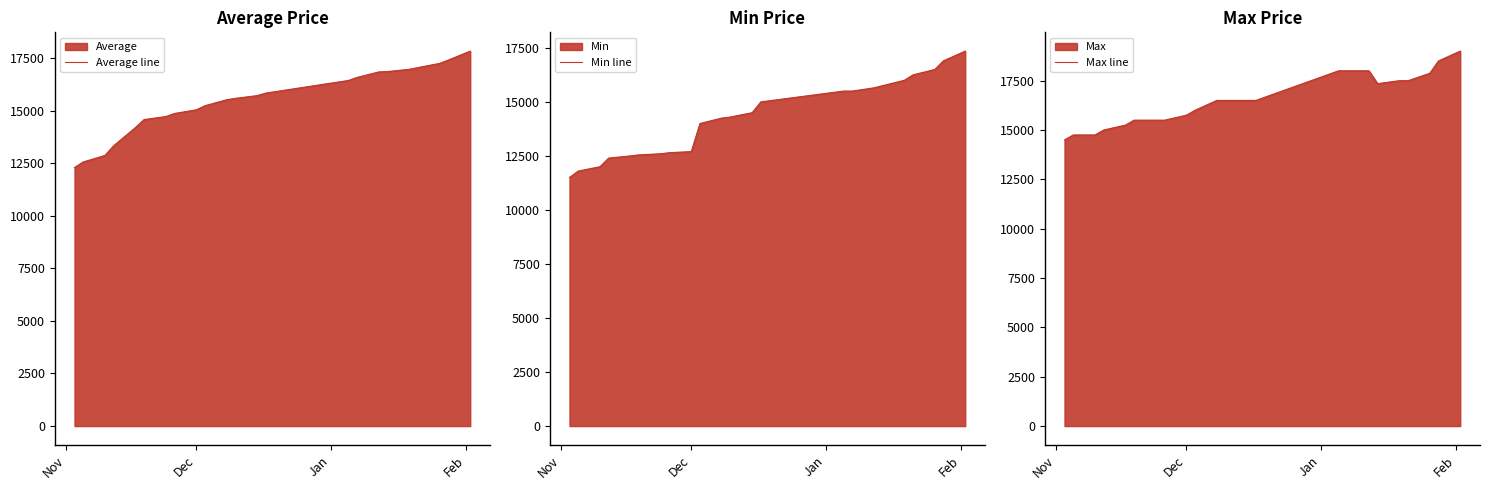

What is the value of the Average line point at the 2nd from the left?

12556